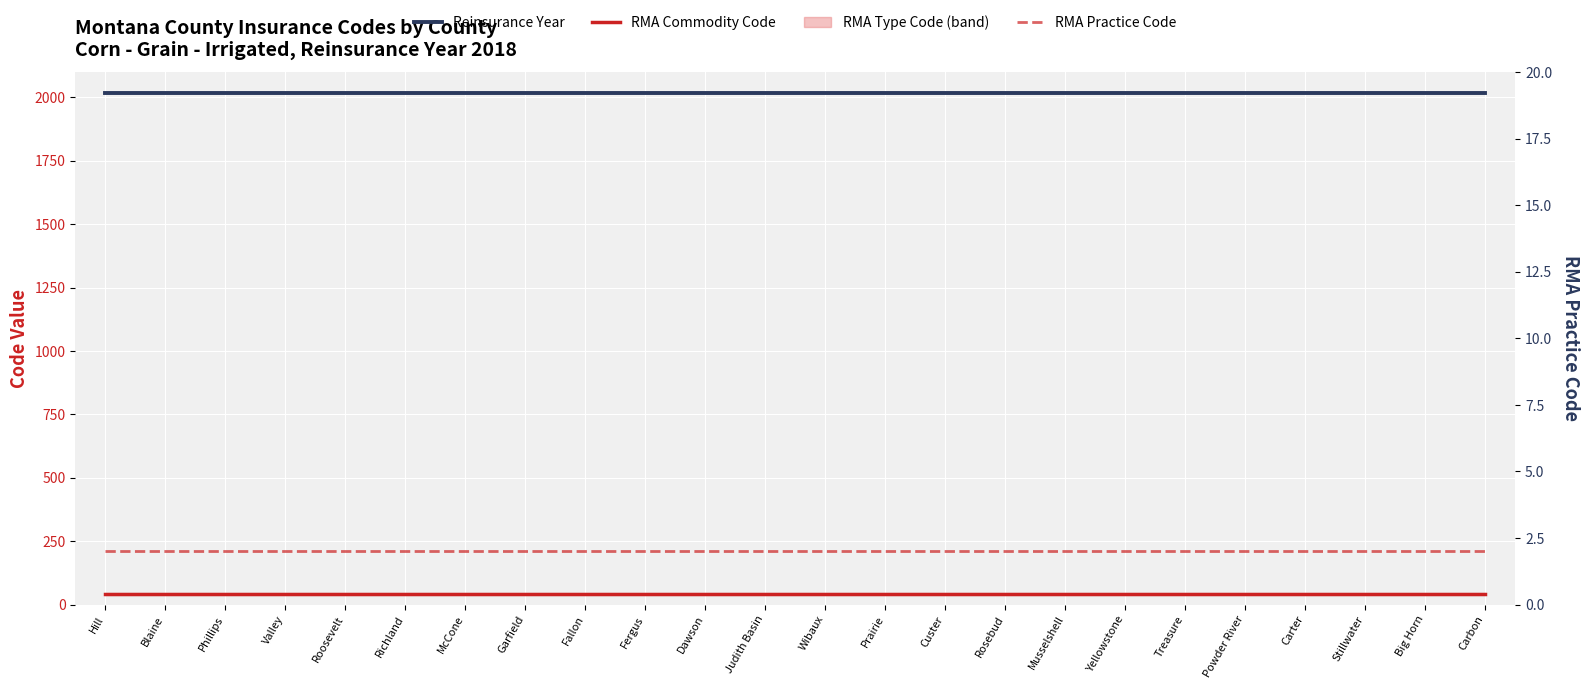

True or false: Reinsurance Year has a value of 2018 at Richland.

True